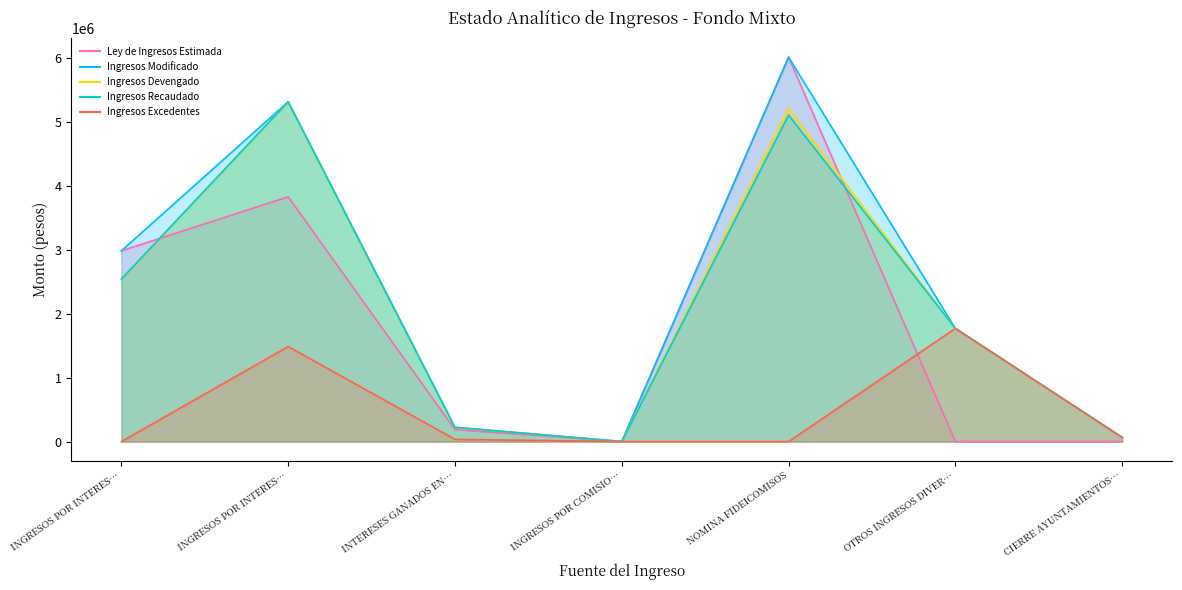

True or false: Ingresos Modificado and Ingresos Excedentes cross at least once.

False